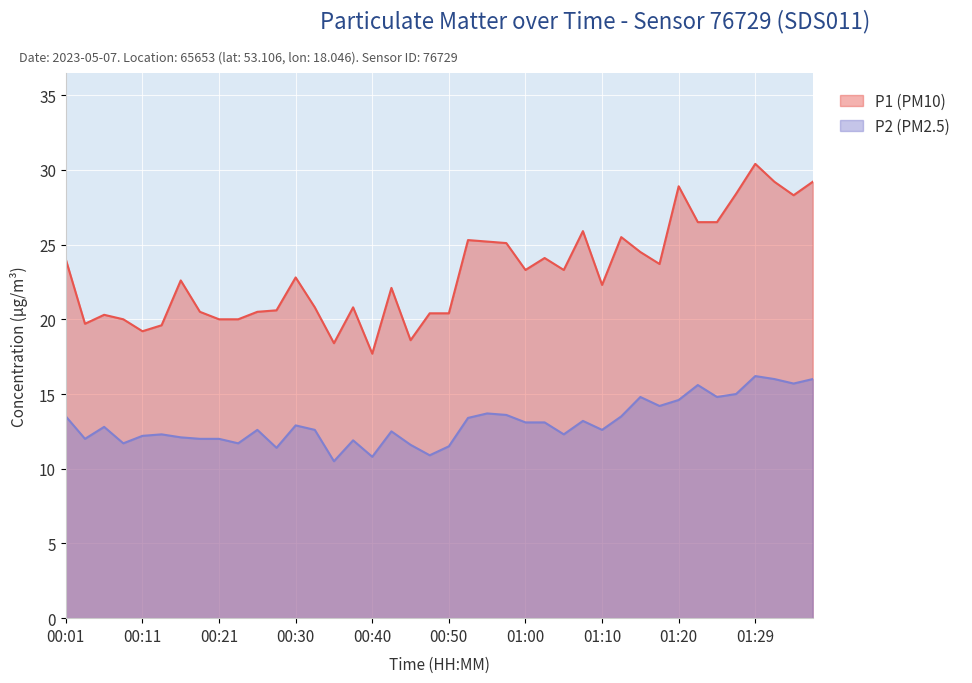

True or false: P1 (PM10) and P2 (PM2.5) cross at least once.

False